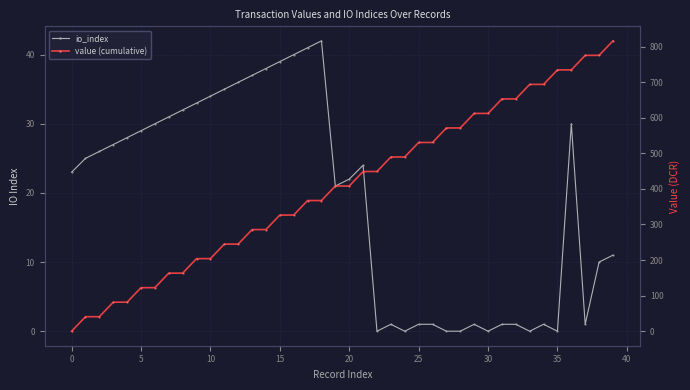

The value of value (cumulative) at 38 is 1376.4. True or false?

False